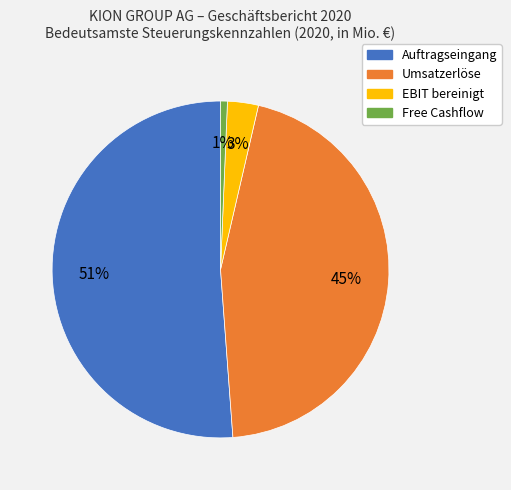

Is the sum of Free Cashflow and Umsatzerlöse greater than half?

No